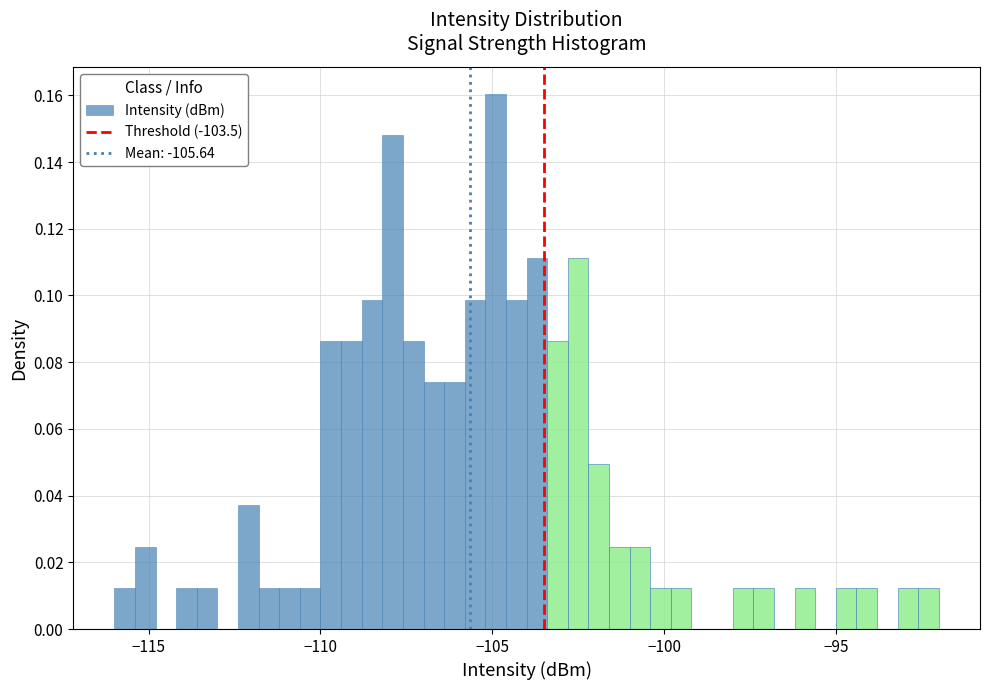

Read against the x-axis, roughly where is the centre of the tallest bar?

-105.0